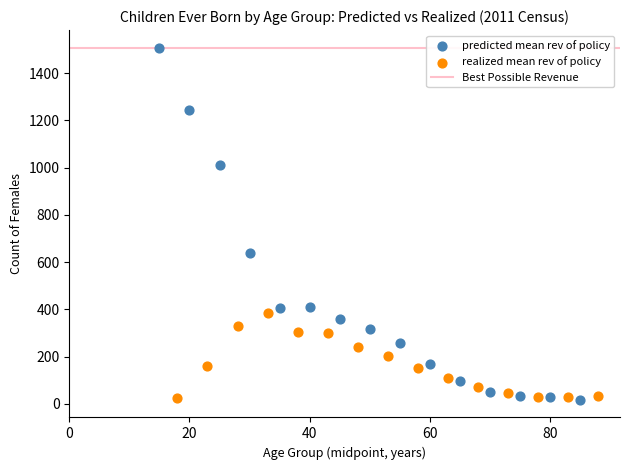

Which series reaches the maximum Y coordinate?

predicted mean rev of policy